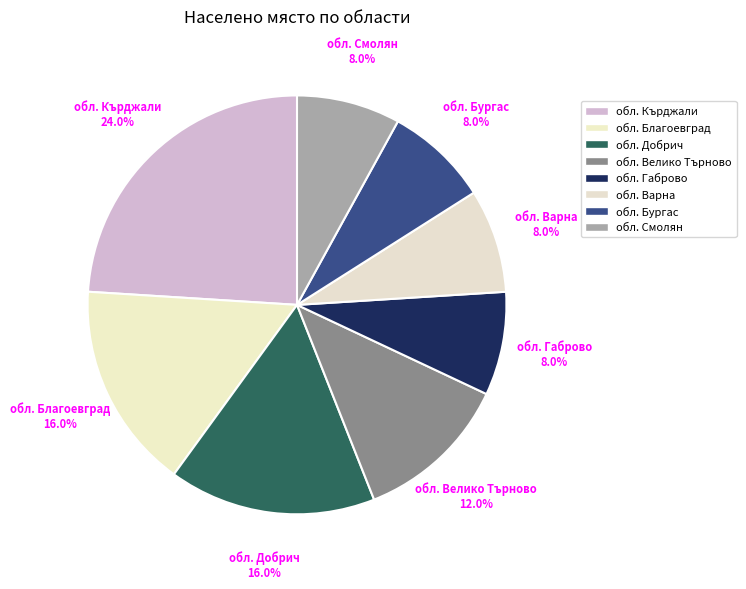

Count the number of slices in the pie.

8